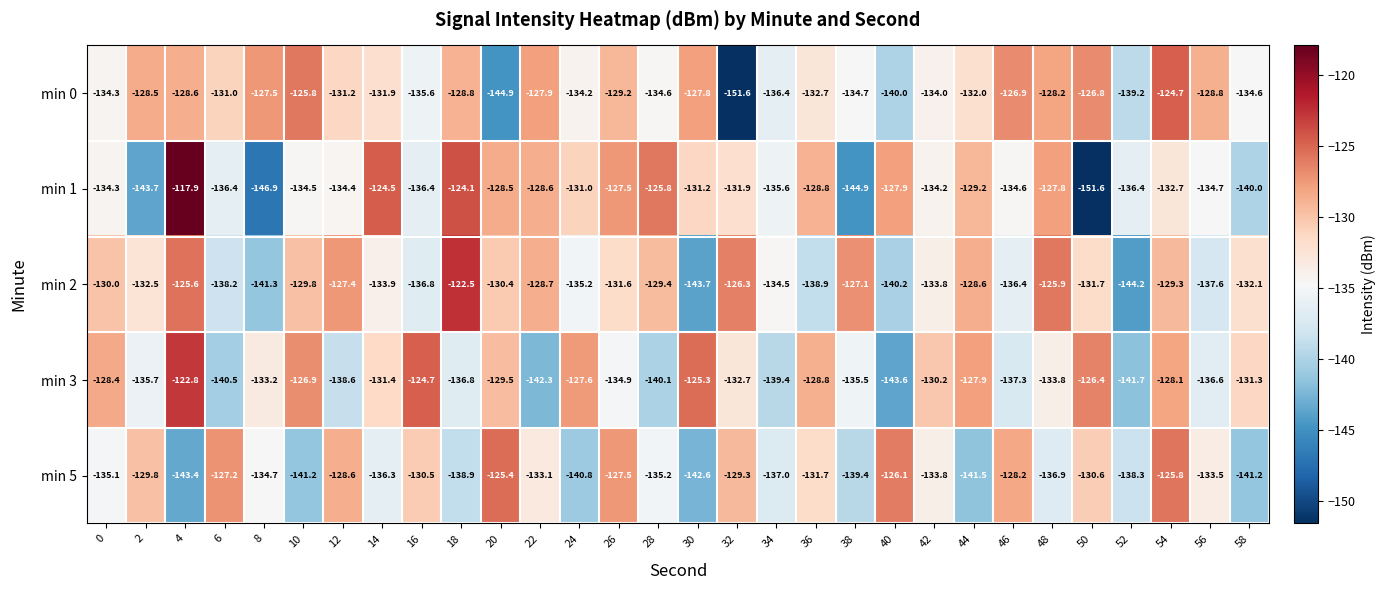

The min 2 series shows -57.0 at 26. True or false?

False